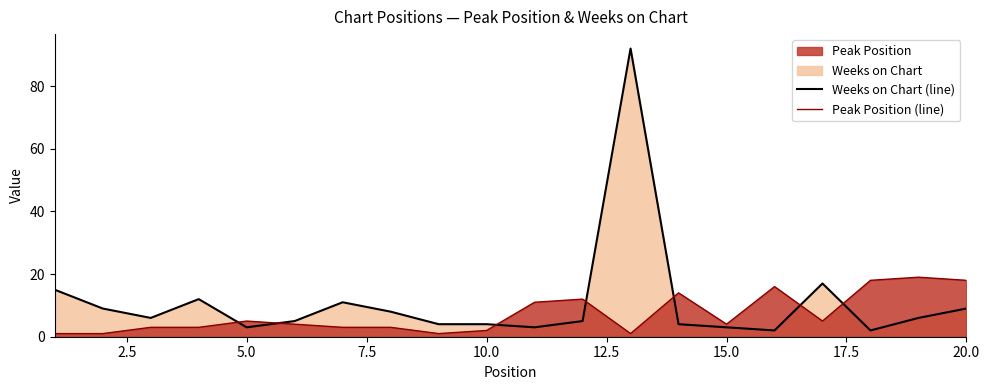

What is the difference between the maximum and second lowest values in the Weeks on Chart (line) series?

90